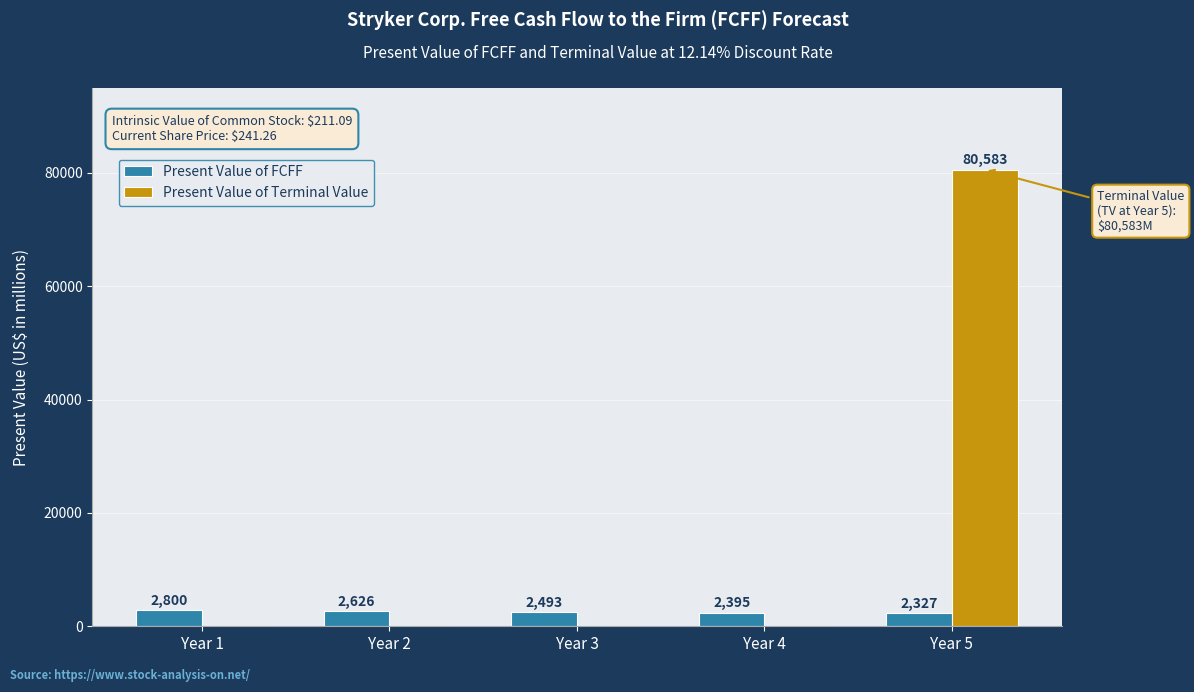

How many distinct data groups are displayed?

2